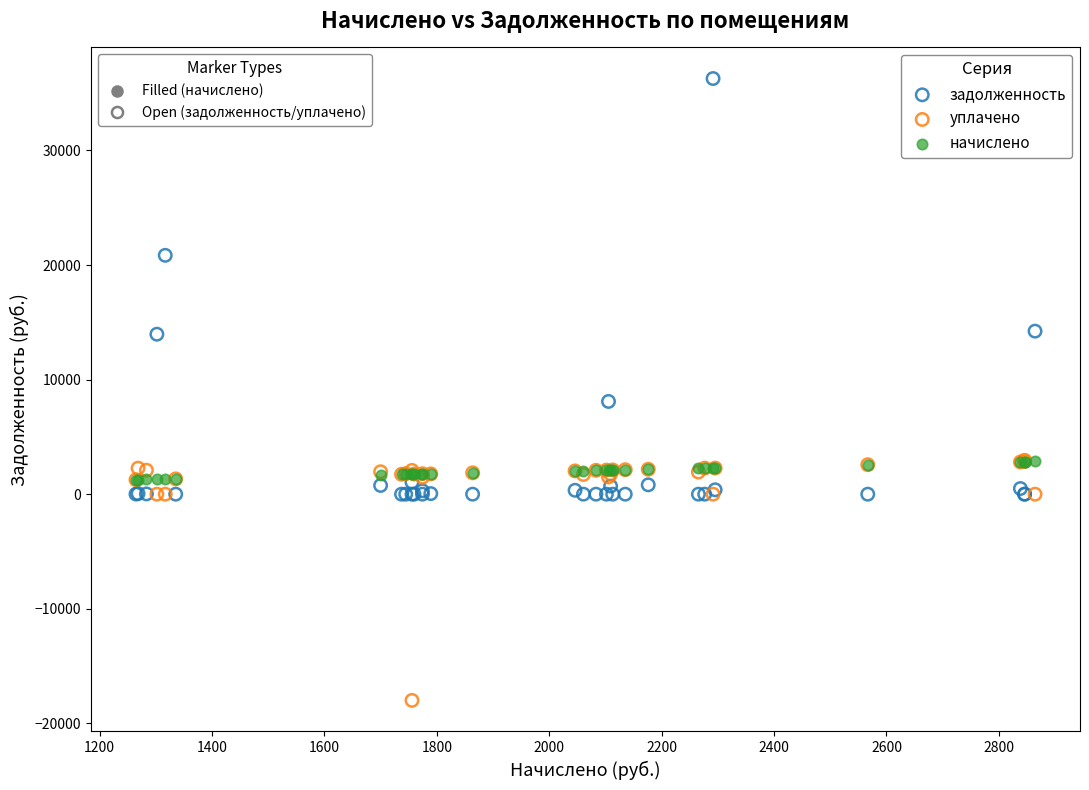

Across all series, what Y value is closest to 9140?

8095.0